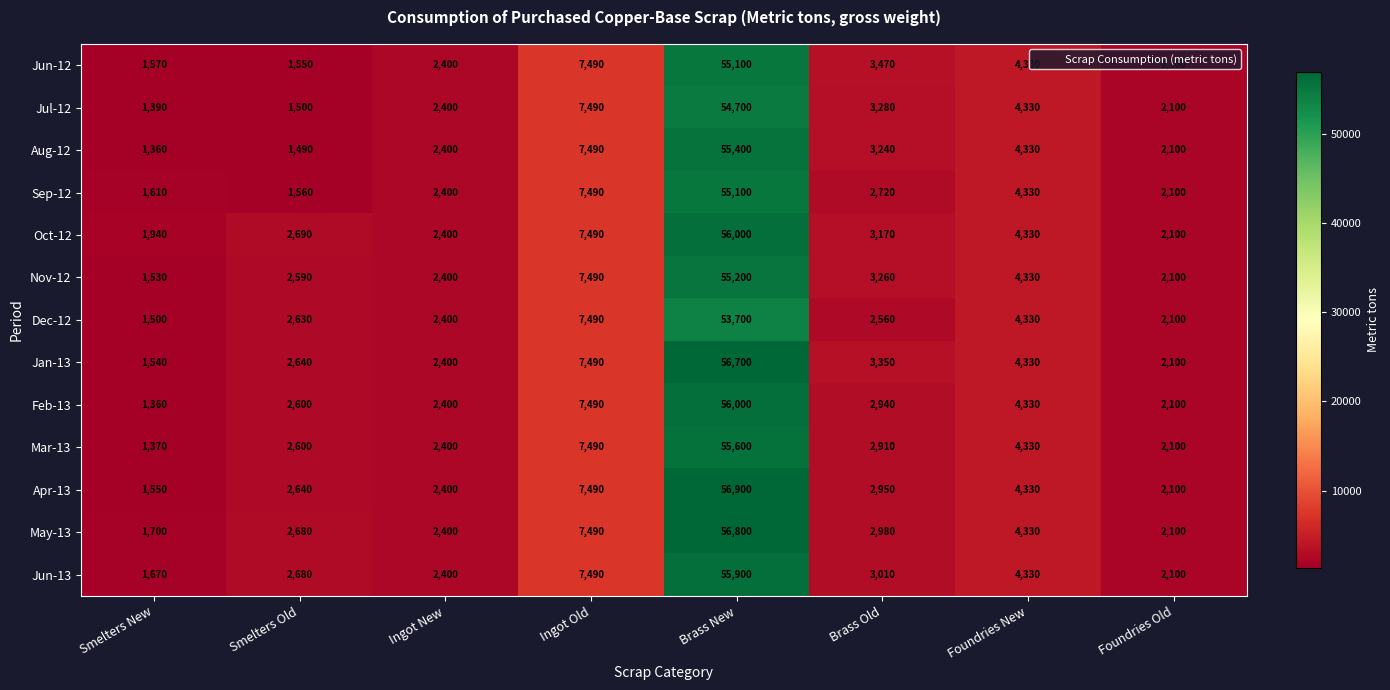

At how many categories does at least one series exceed 10885?

1